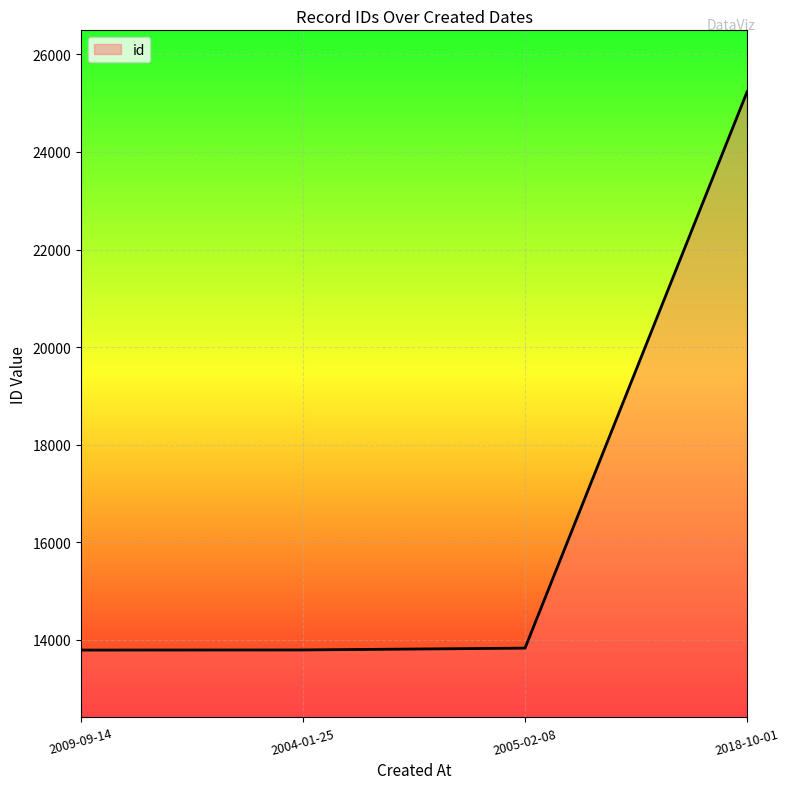

What is the change in value from 2009-09-14 to 2018-10-01?

+11437